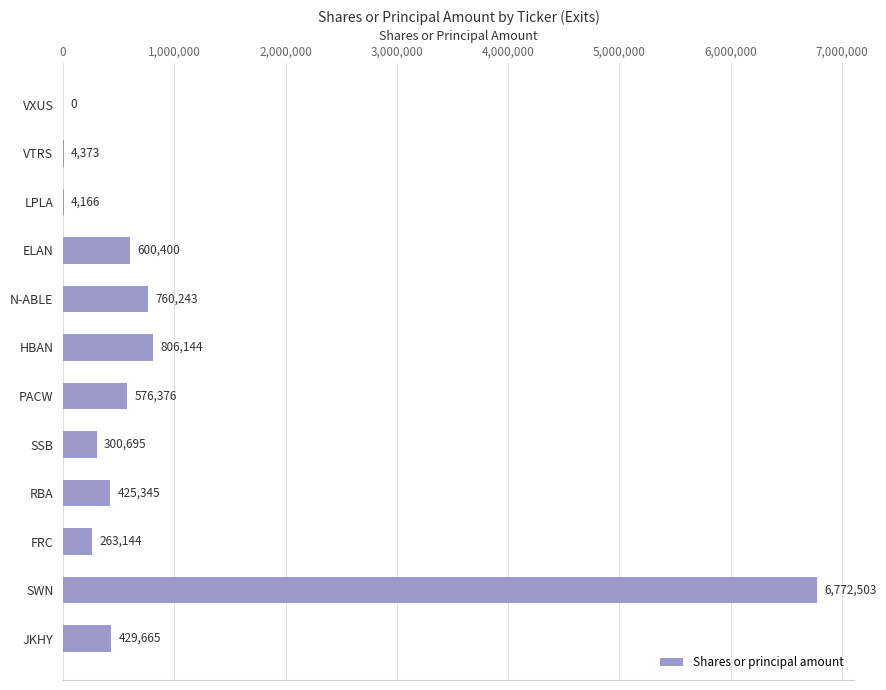

How many categories are shown in the chart?

12